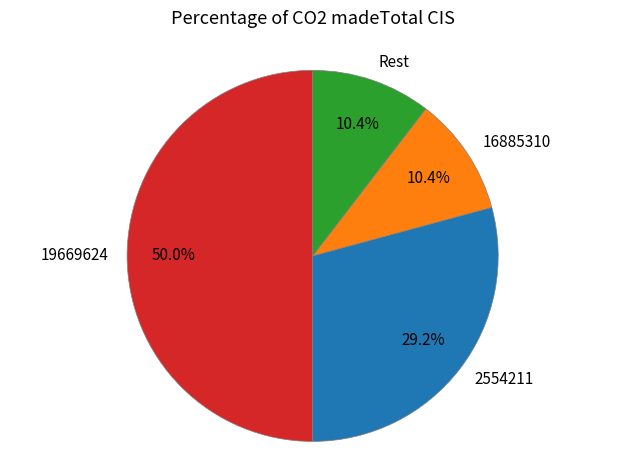

What percentage is the 2554211 slice, to the nearest percent?

29%